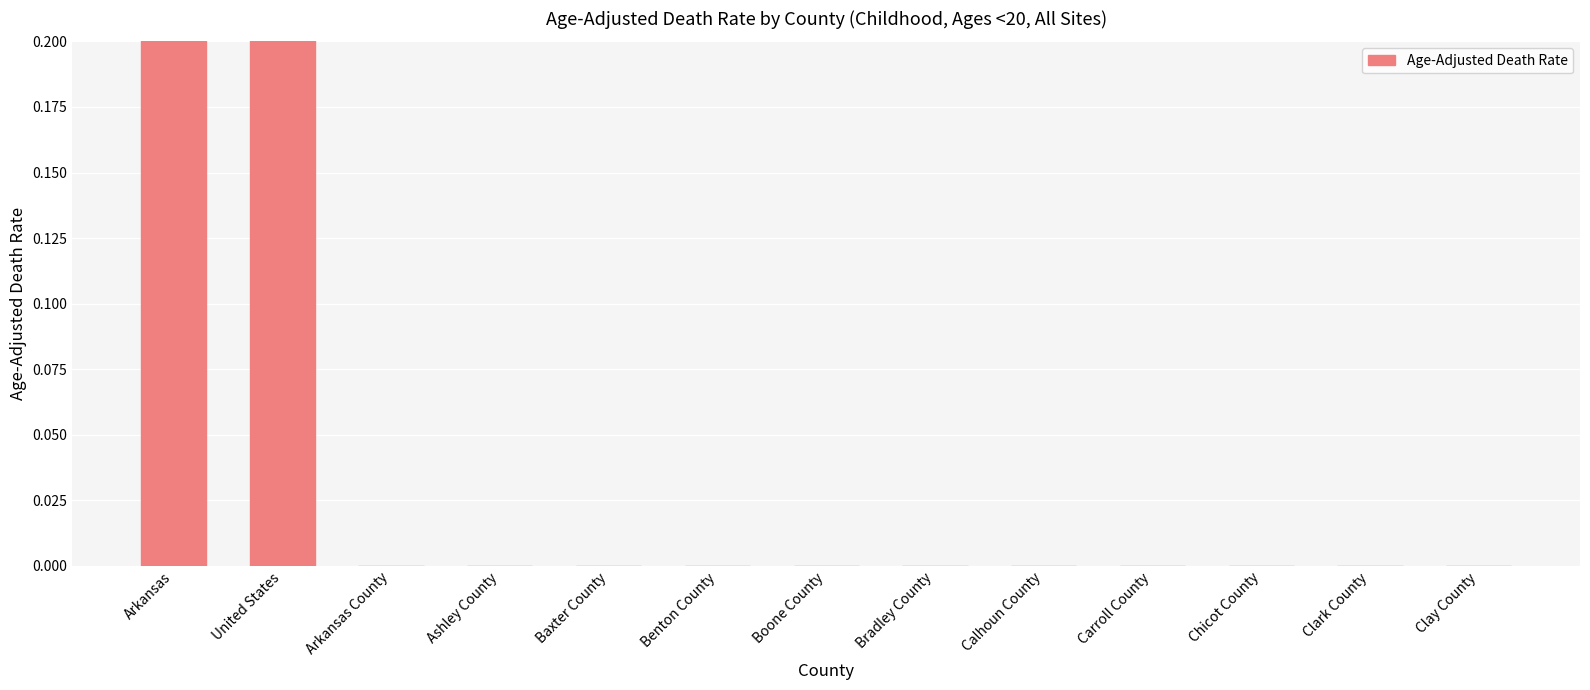

Reading right to left, what are all the values shown in this chart?

0.0	0.0	0.0	0.0	0.0	0.0	0.0	0.0	0.0	0.0	0.0	2.2	2.0